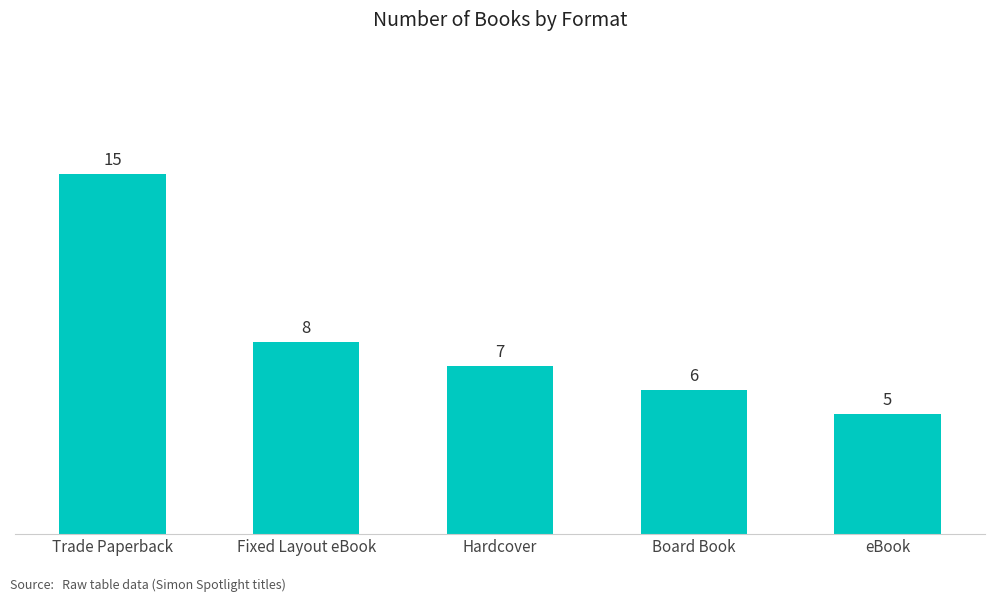

Which has a higher value, Board Book or eBook?

Board Book